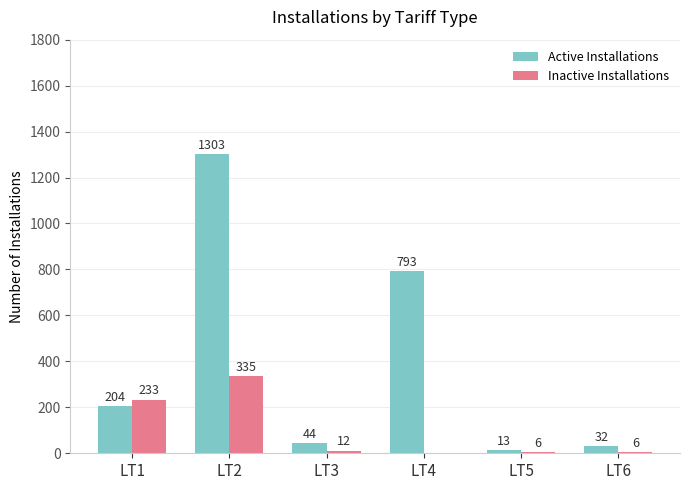

Is it true that Active Installations equals 793 at LT4?

True